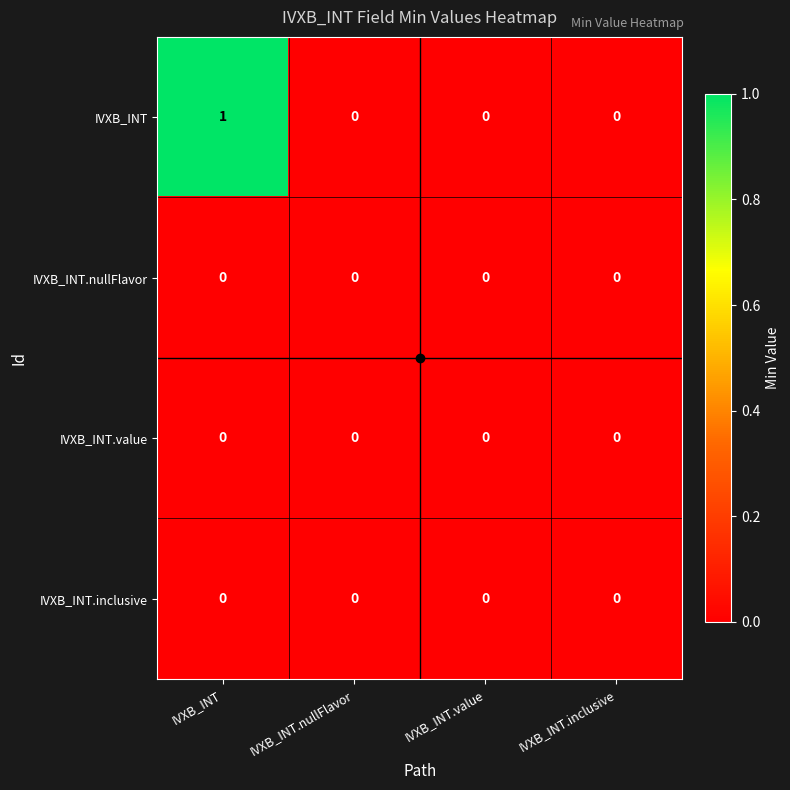

Which series has the widest spread of values?

IVXB_INT